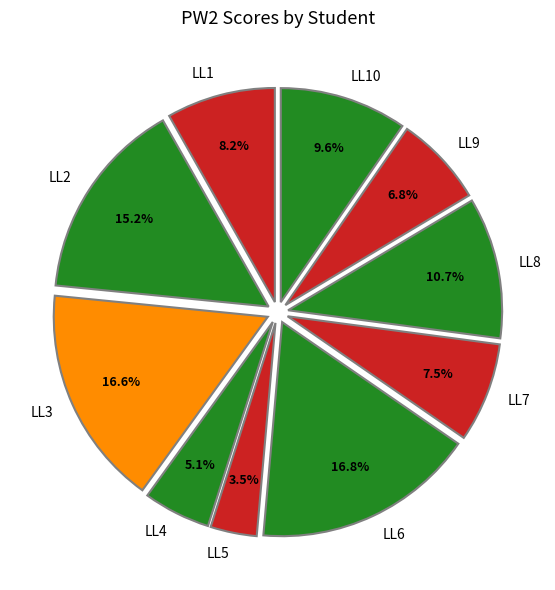

How many slices are in this pie chart?

10